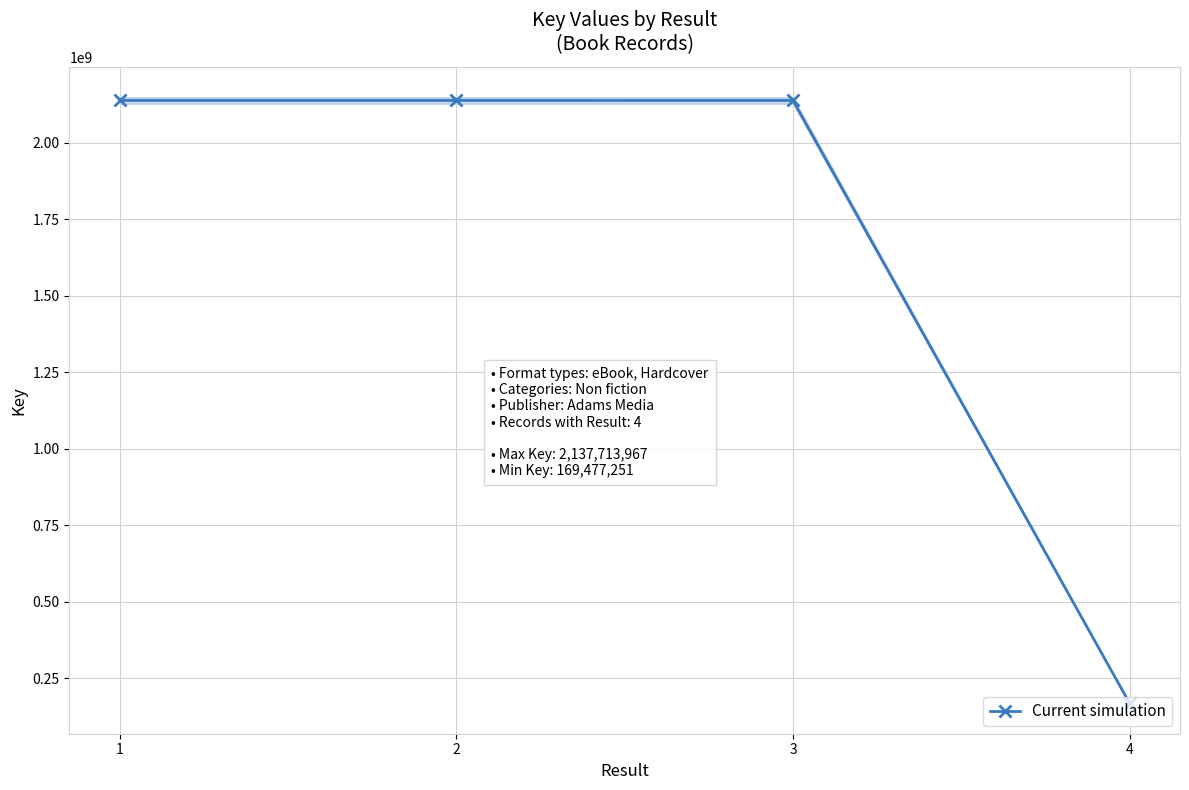

Where is the data nearest to the value 1153595609?

2